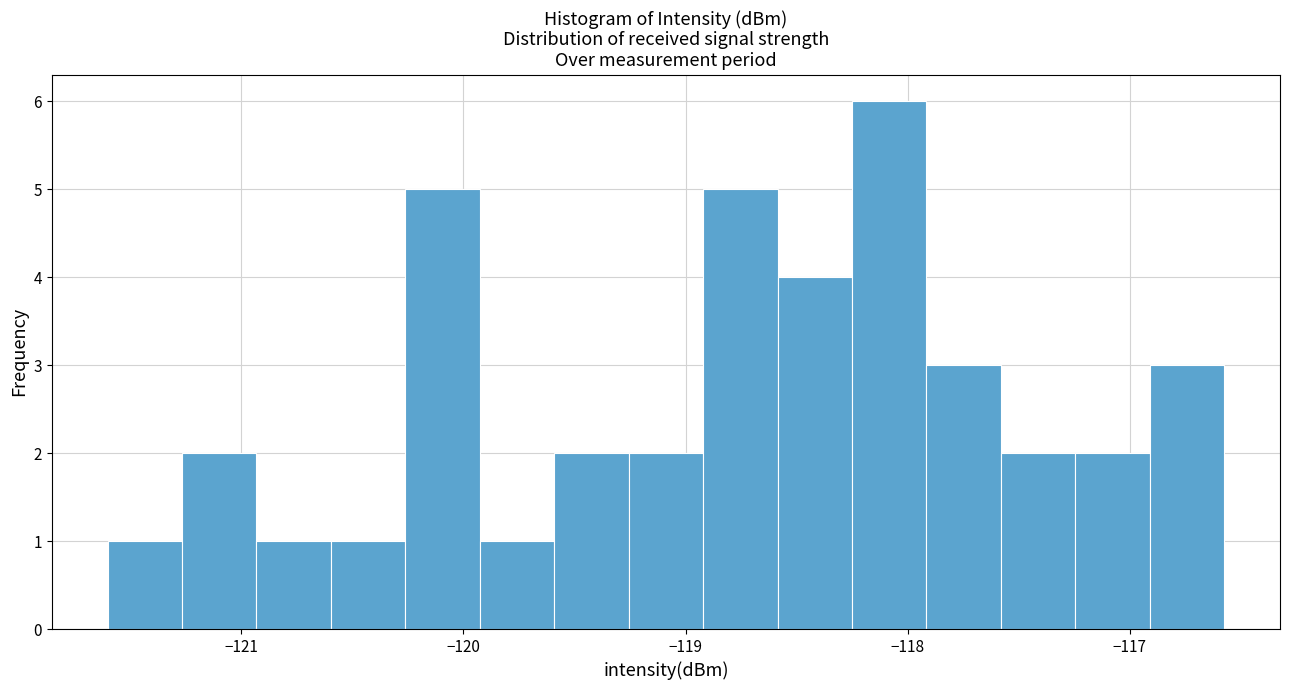

Read against the x-axis, roughly where is the centre of the tallest bar?

-118.1